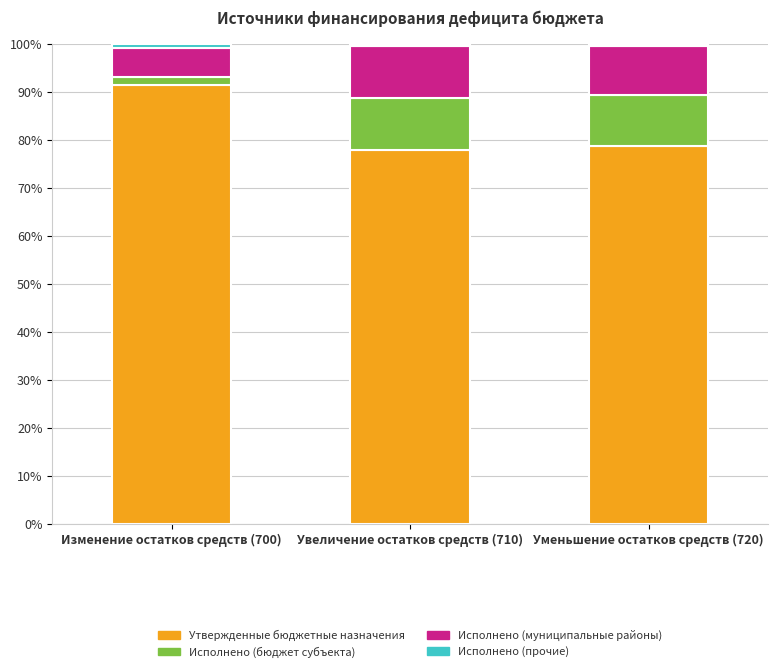

What is the highest value of the Утвержденные бюджетные назначения series?

91.6